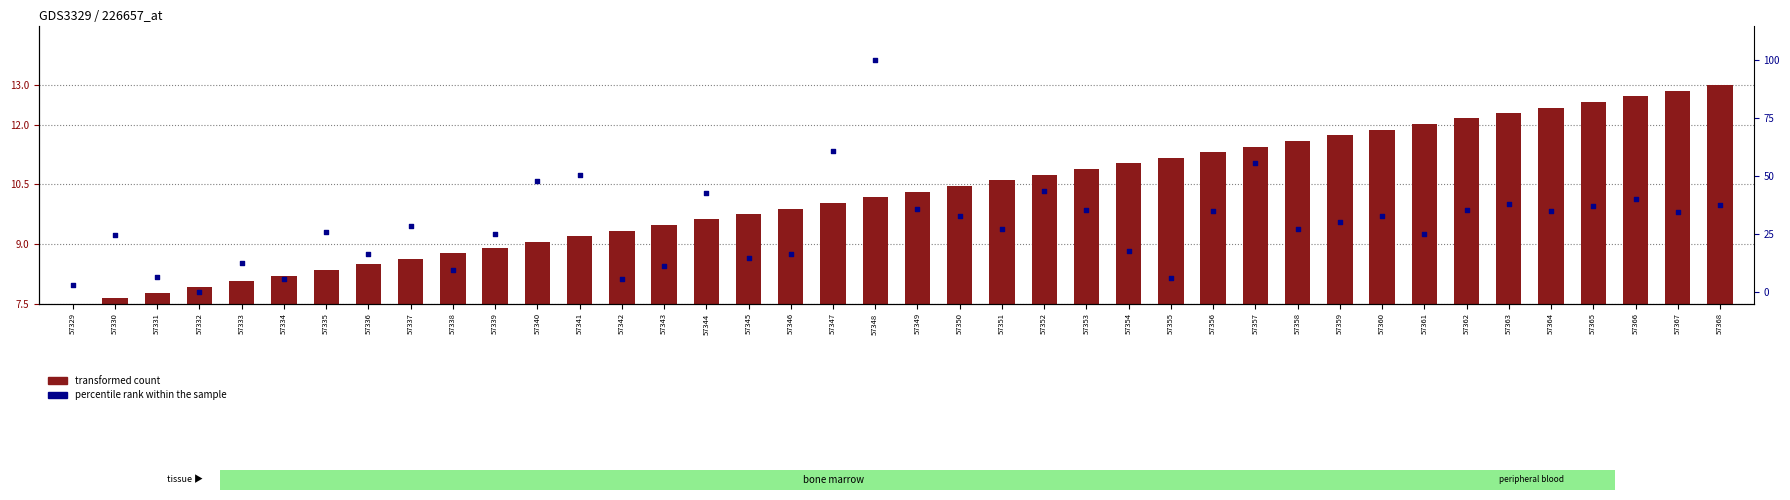

Which series reaches the minimum Y coordinate?

percentile rank within the sample